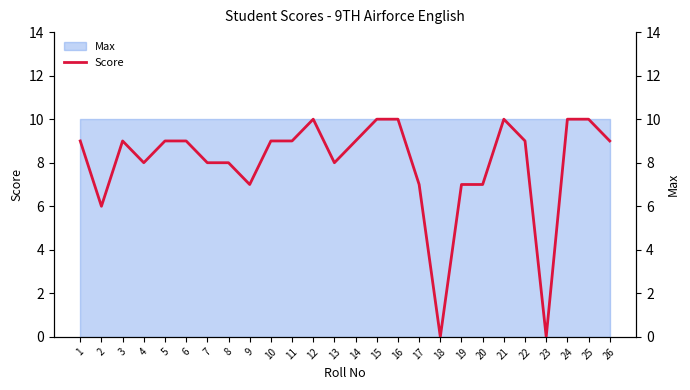

What is the difference between the maximum and minimum values?

10